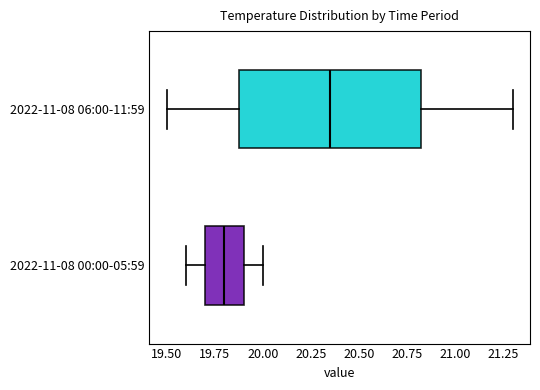

Reading bottom to top, read every box against the x-axis: the position of its median line, the range the box covers, and the ends of its whiskers. The values are not printed on the chart, so give them approximately, as read against the axis.

2022-11-08 00:00-05:59: median 19.80, box 19.70 to 19.90, whiskers 19.60 to 20.00
2022-11-08 06:00-11:59: median 20.35, box 19.90 to 20.85, whiskers 19.50 to 21.30